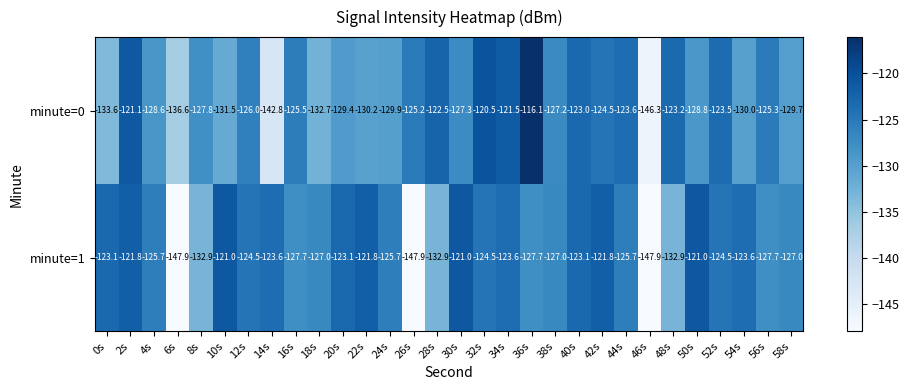

What is the lowest value of the minute=1 series?

-147.9